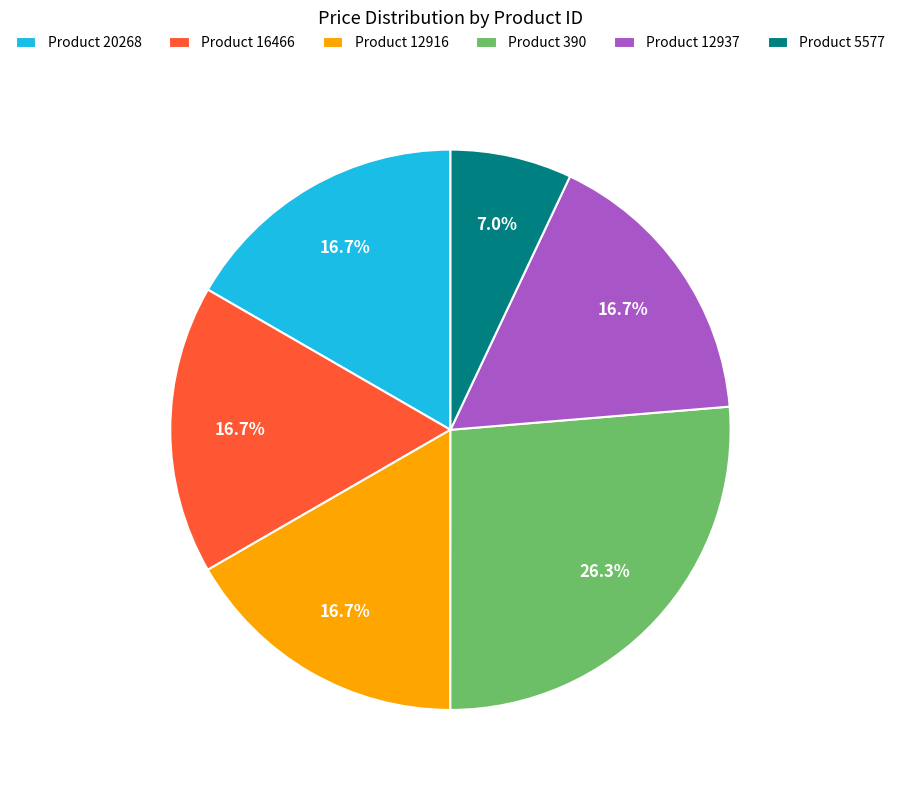

Approximately how many times larger is the value at Product 12937 compared to Product 20268?

1.0